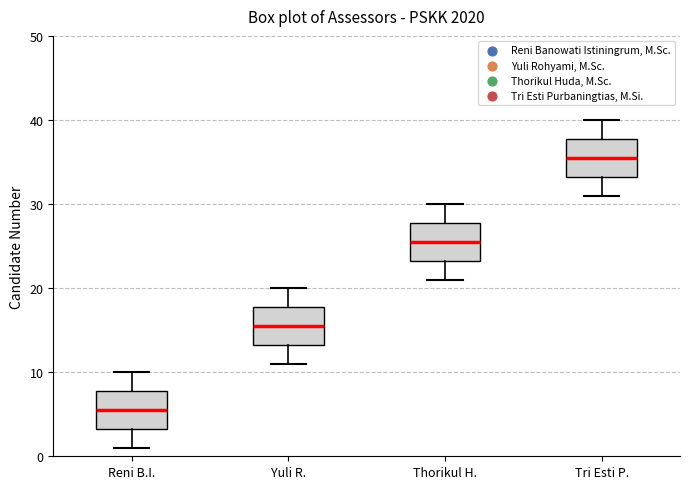

Where does the median line of the box for Yuli R. sit on the y-axis? The values are not printed on the chart, so give them approximately, as read against the axis.

16